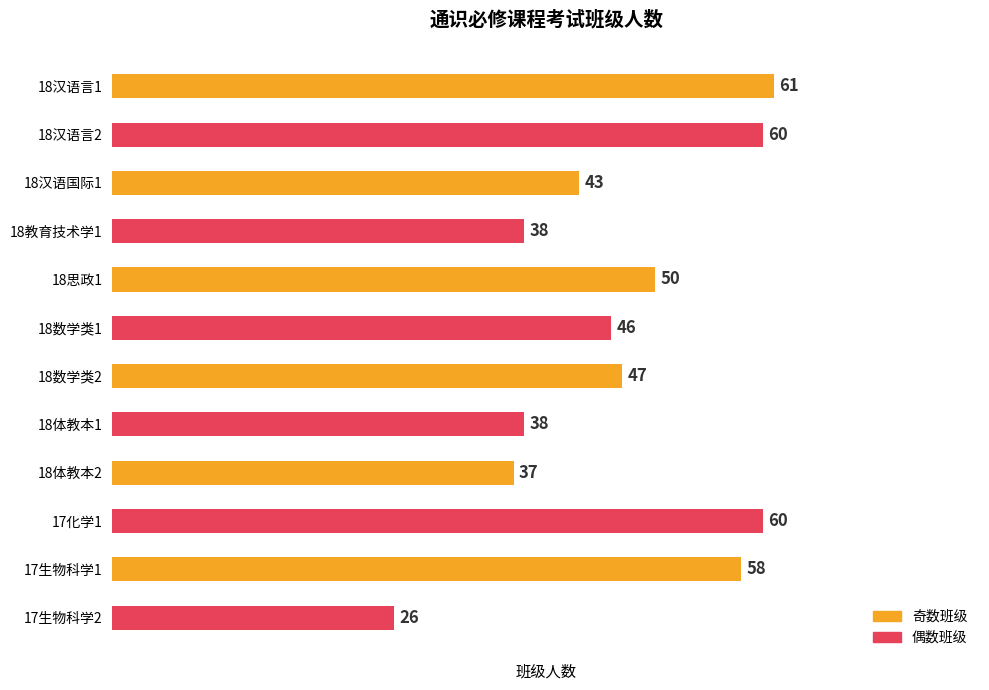

Reading top to bottom, list all the values displayed in this chart.

61	60	43	38	50	46	47	38	37	60	58	26